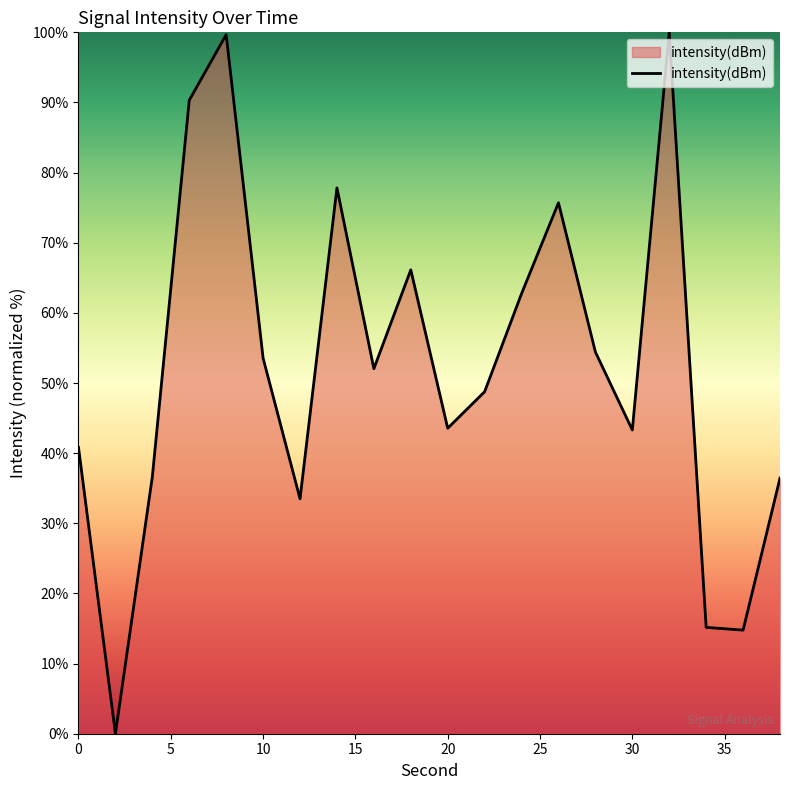

What is the maximum value shown in the chart?

100.0